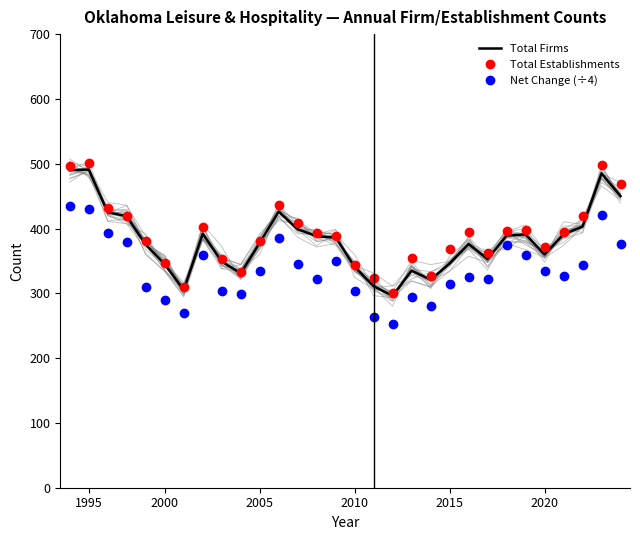

The Total Establishments series shows 381.0 at 2005. True or false?

True